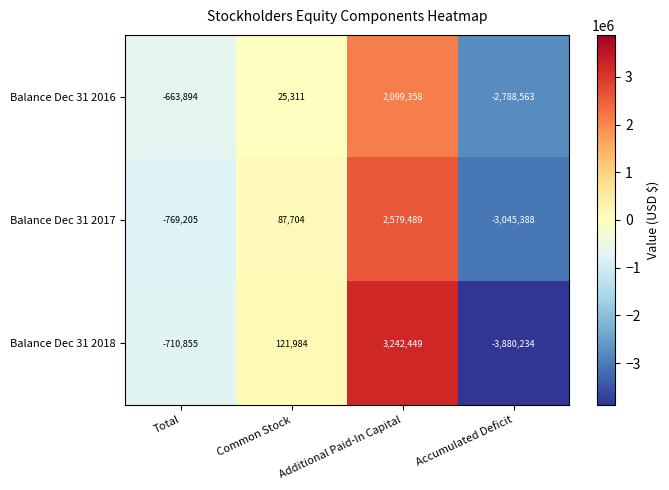

Is it true that Balance Dec 31 2016 equals 2099358 at Additional Paid-In Capital?

True